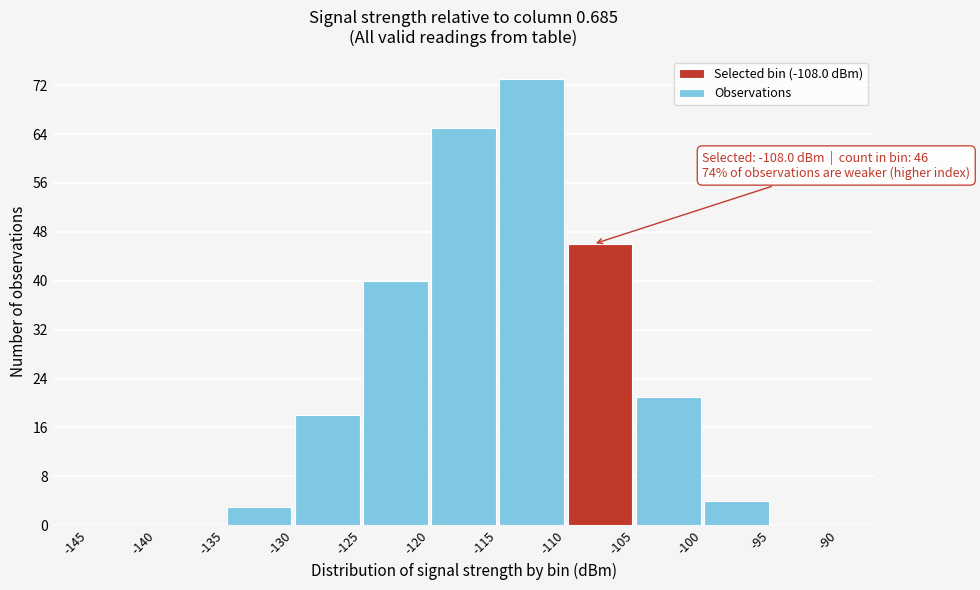

Over which range of the x-axis is the bar tallest?

-115 to -110